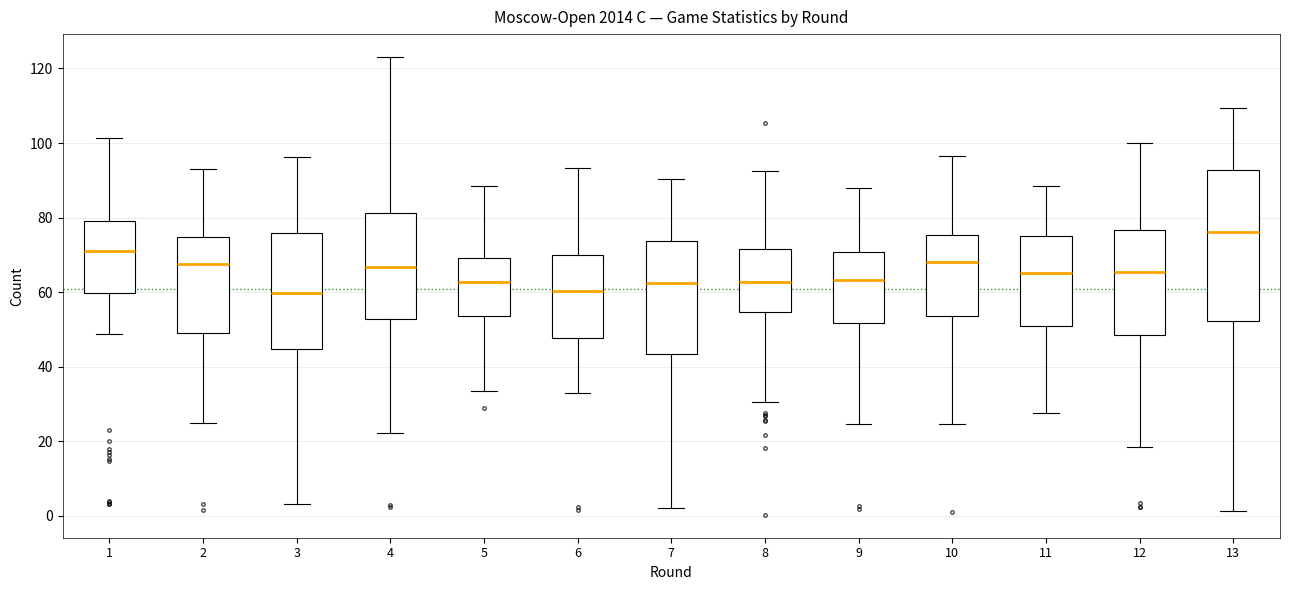

Where is the upper edge of the box at x = 6 on the y-axis? The values are not printed on the chart, so give them approximately, as read against the axis.

70